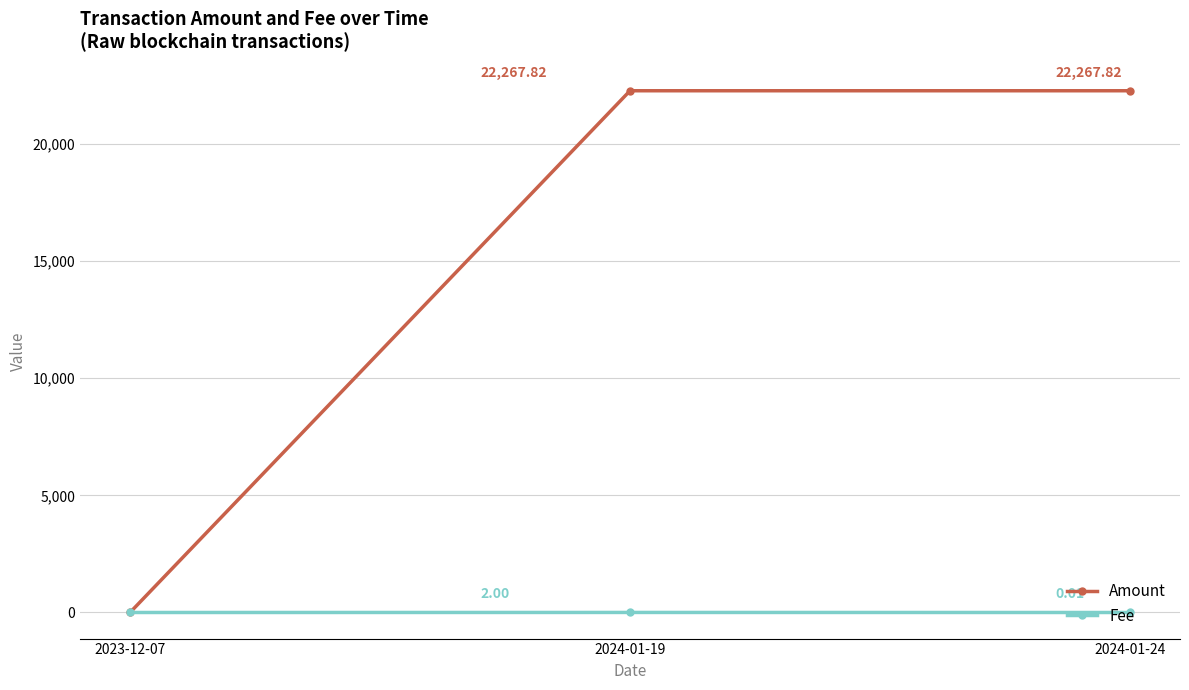

At which category is the sum across all series the highest?

2024-01-19